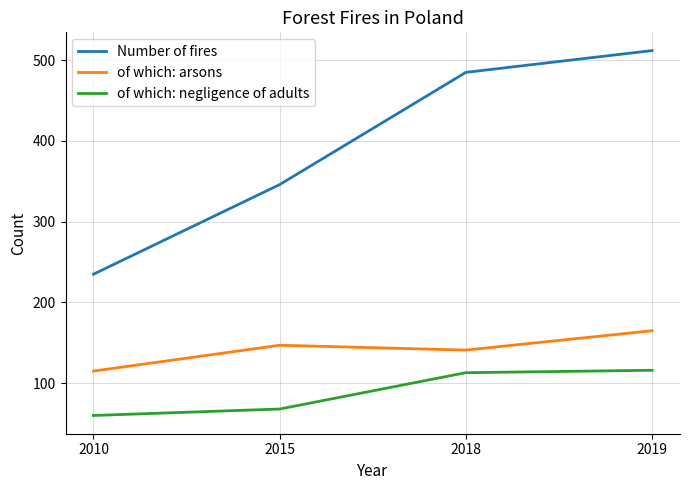

What is the sum of the of which: arsons values at 2010 and 2015?

262